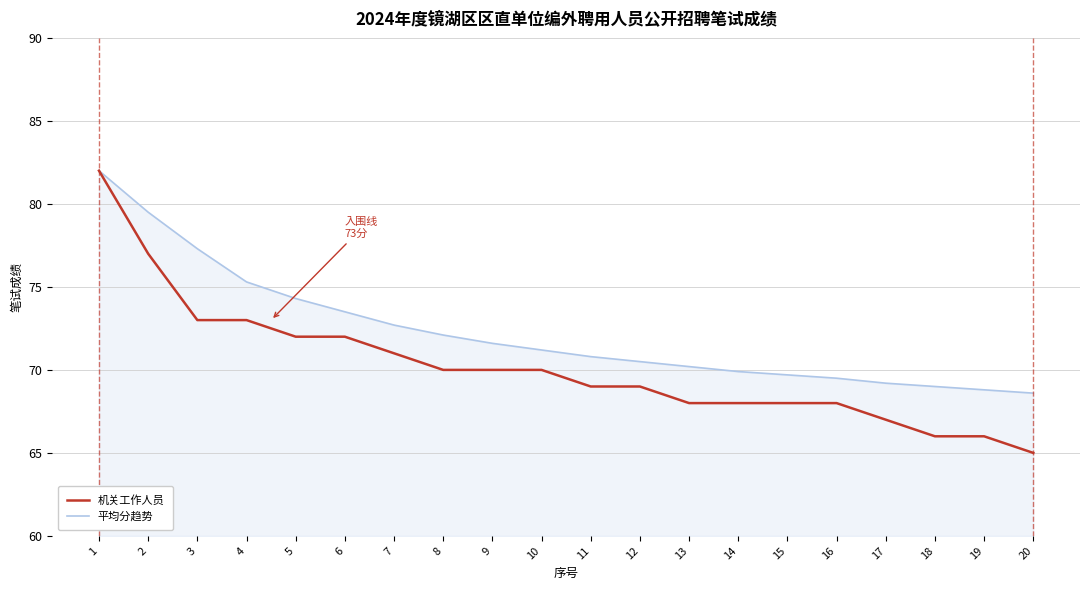

Is it true that 机关工作人员 equals 23.6 at 19?

False